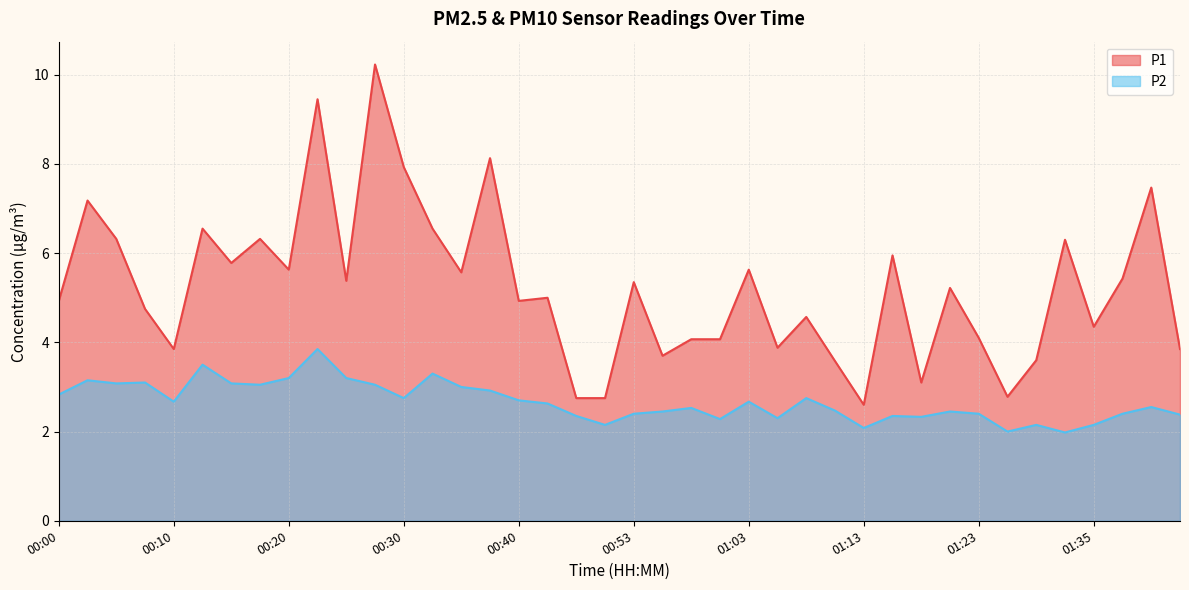

What is the average value of the P2 series?

2.7